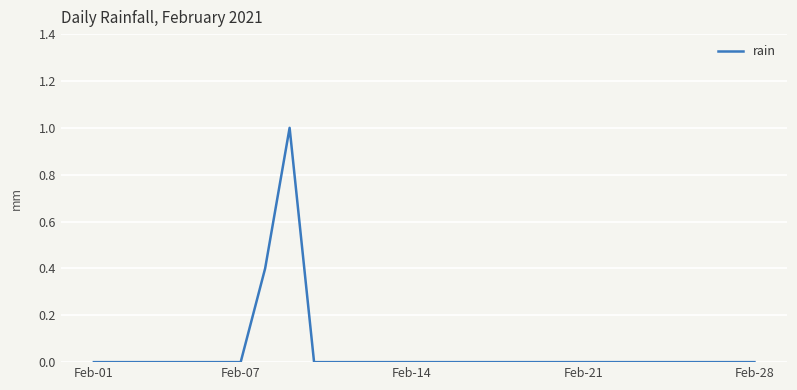

What is the difference between the maximum and minimum values?

1.0